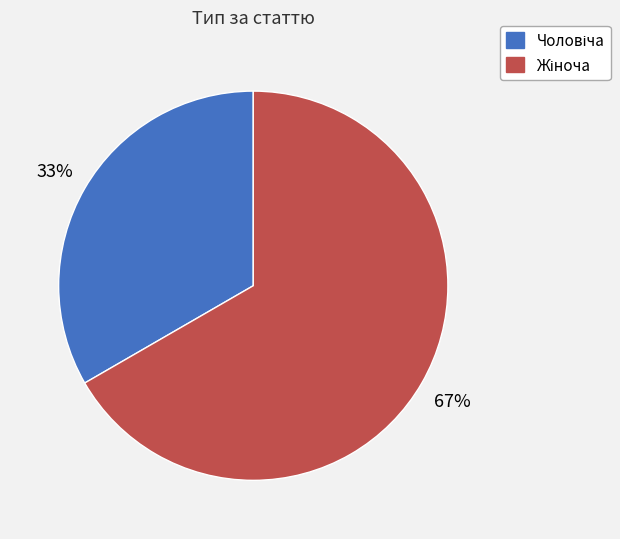

Does any single category account for the majority?

Yes